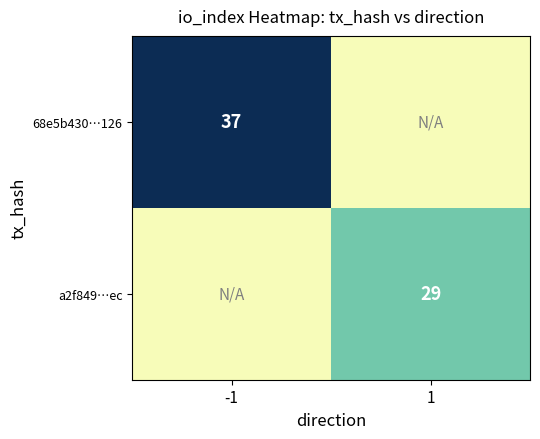

What is the total value across all series at 1?

53